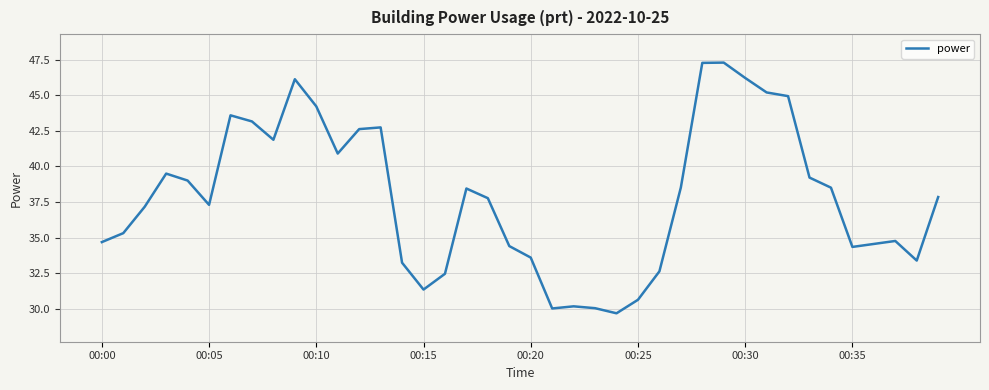

What is the greatest value displayed?

47.3